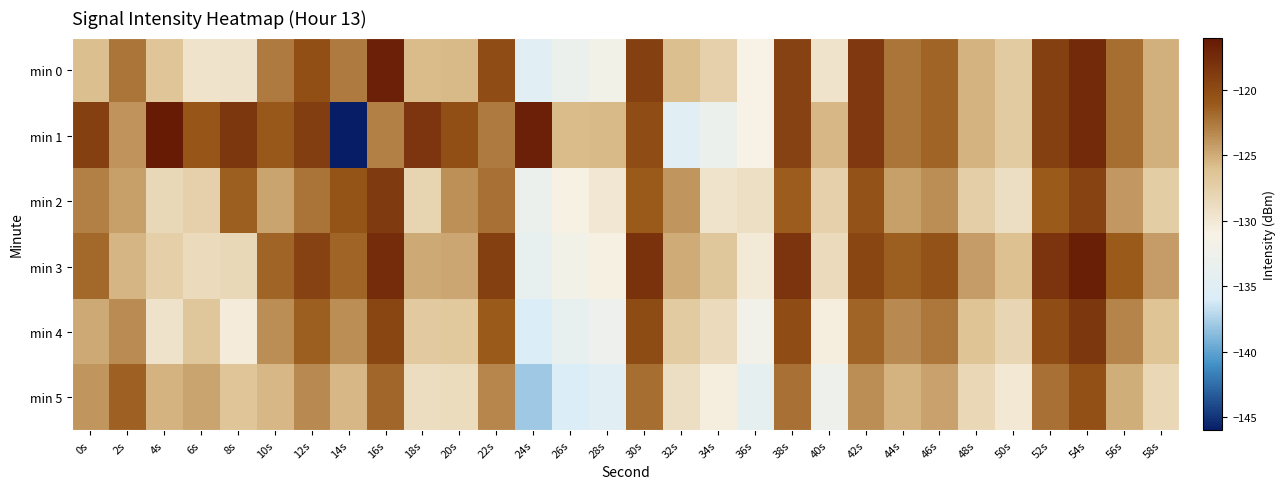

What is the maximum value shown in the chart?

-116.2